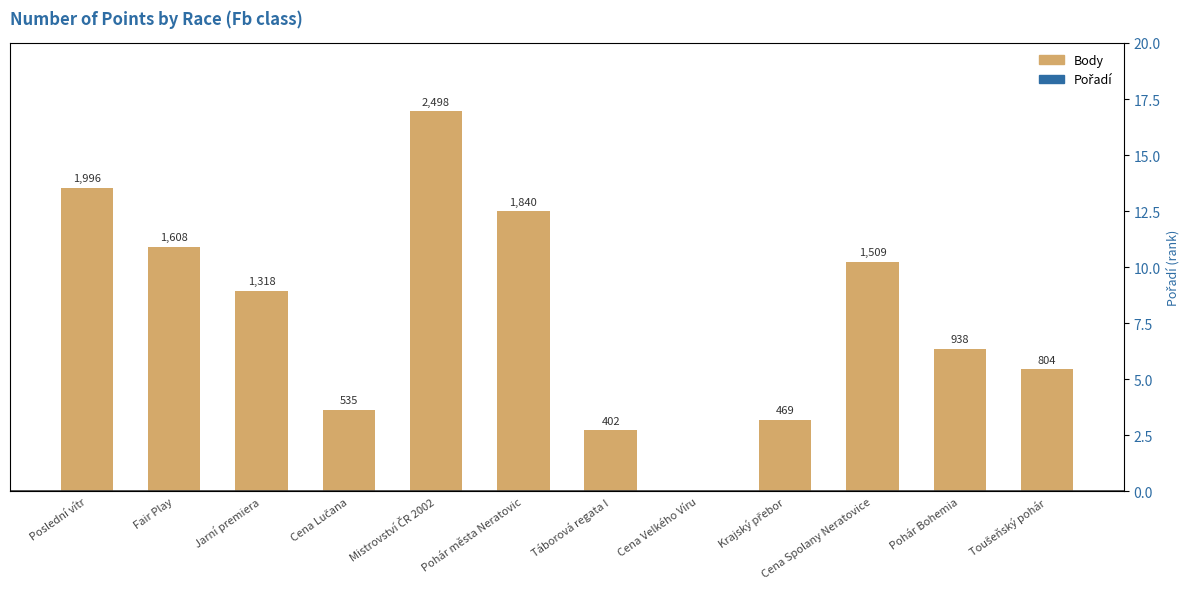

Is the value of Pořadí at Mistrovství ČR 2002 greater than the value of Body at Poslední vítr?

No